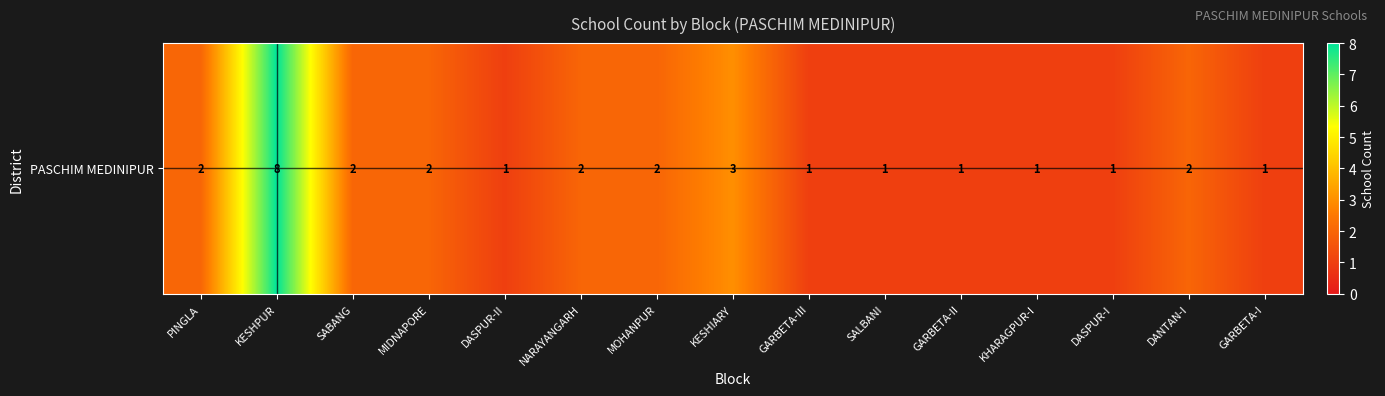

The chart shows a value of 2 at DANTAN-I. True or false?

True